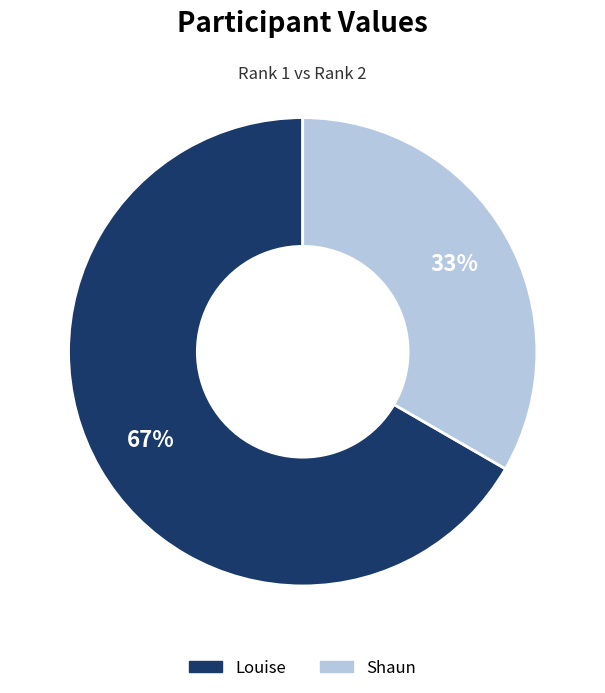

To the nearest percent, what is the combined percentage of Louise and Shaun?

100%